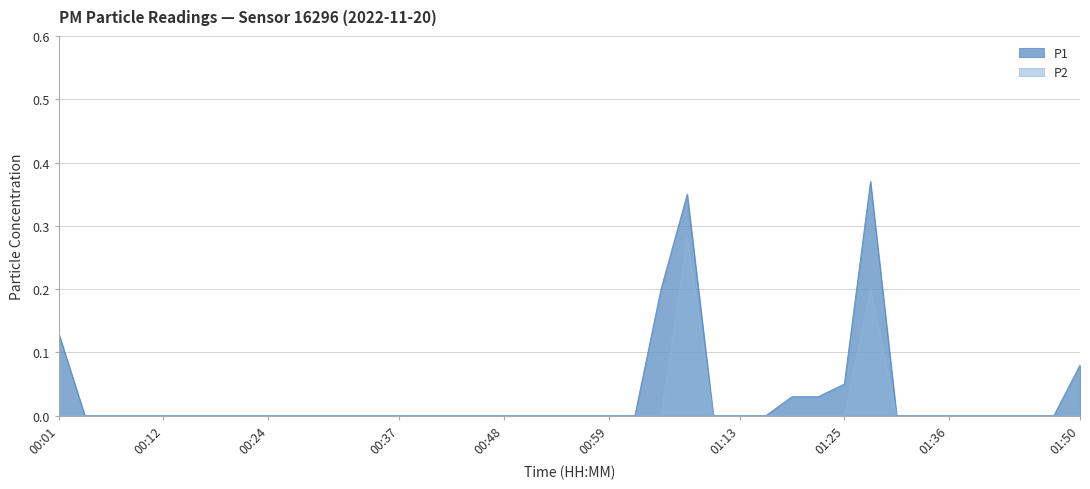

True or false: P1 and P2 intersect in this chart.

False